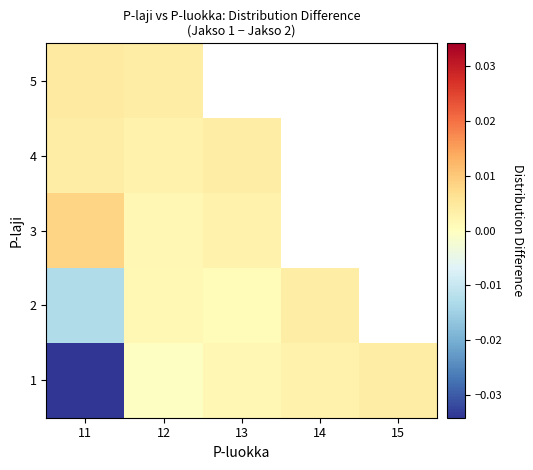

Between 13 and 15, which is larger?

15